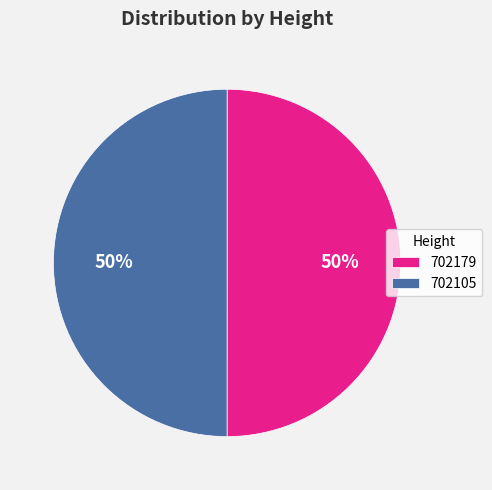

How many segments does this pie chart have?

2